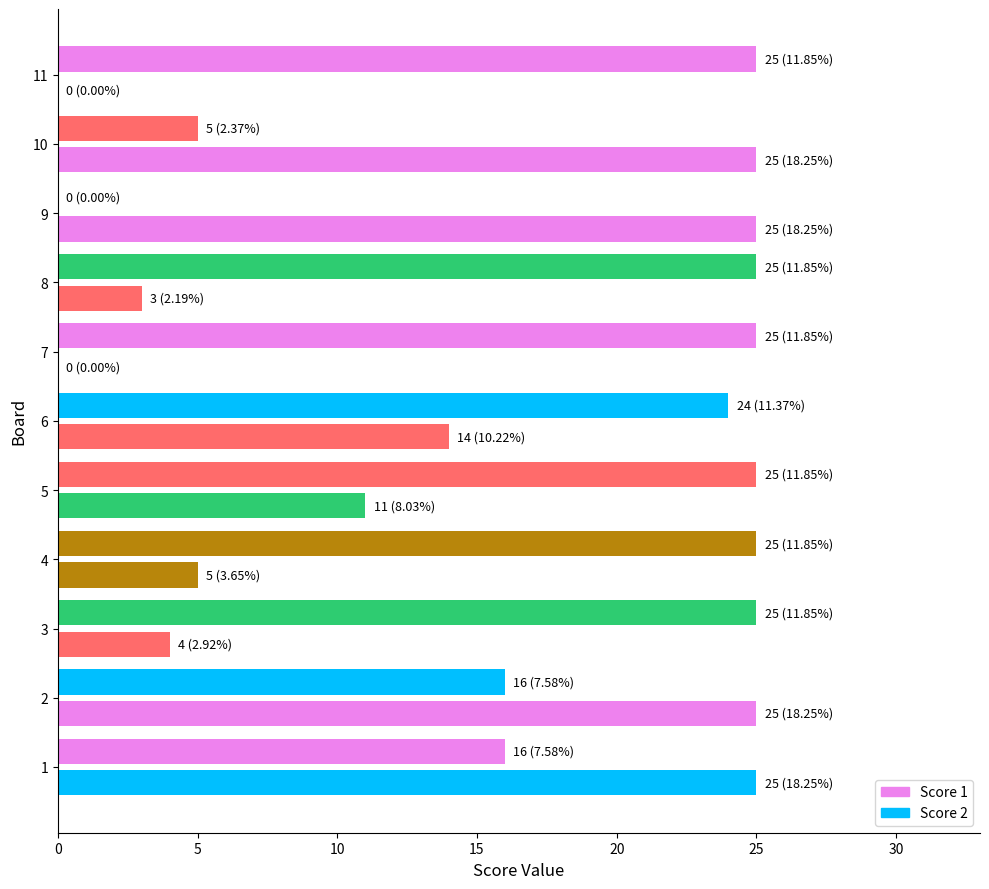

Which series has the largest total across all categories?

Score 1